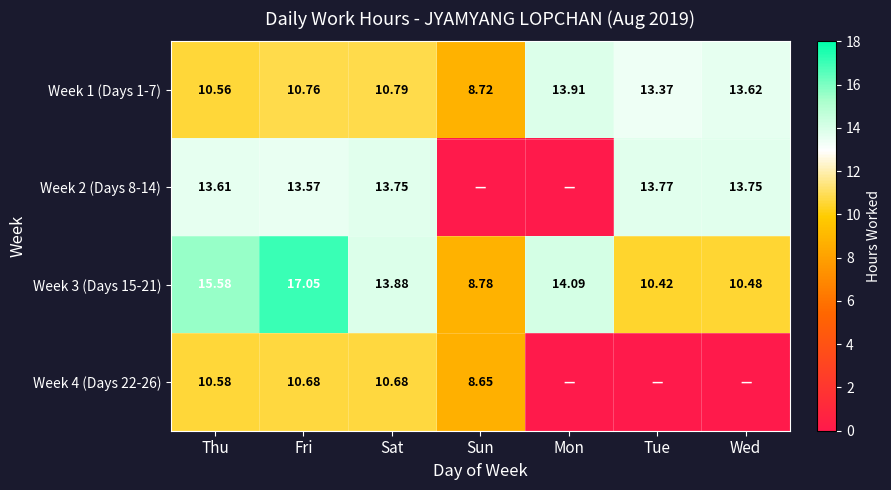

Rank the categories by Week 1 (Days 1-7) value from highest to lowest.

Mon, Wed, Tue, Sat, Fri, Thu, Sun